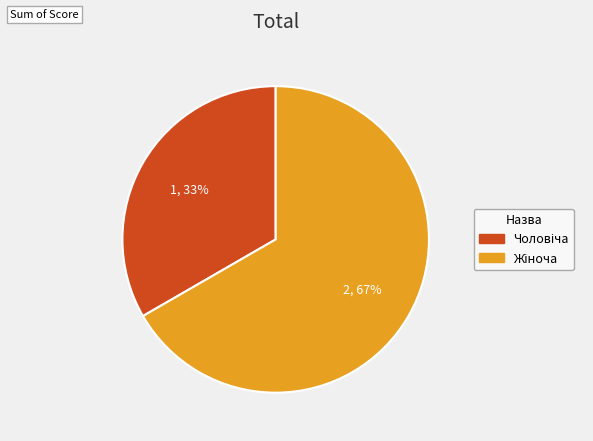

Is there any slice that represents more than half of the pie?

Yes